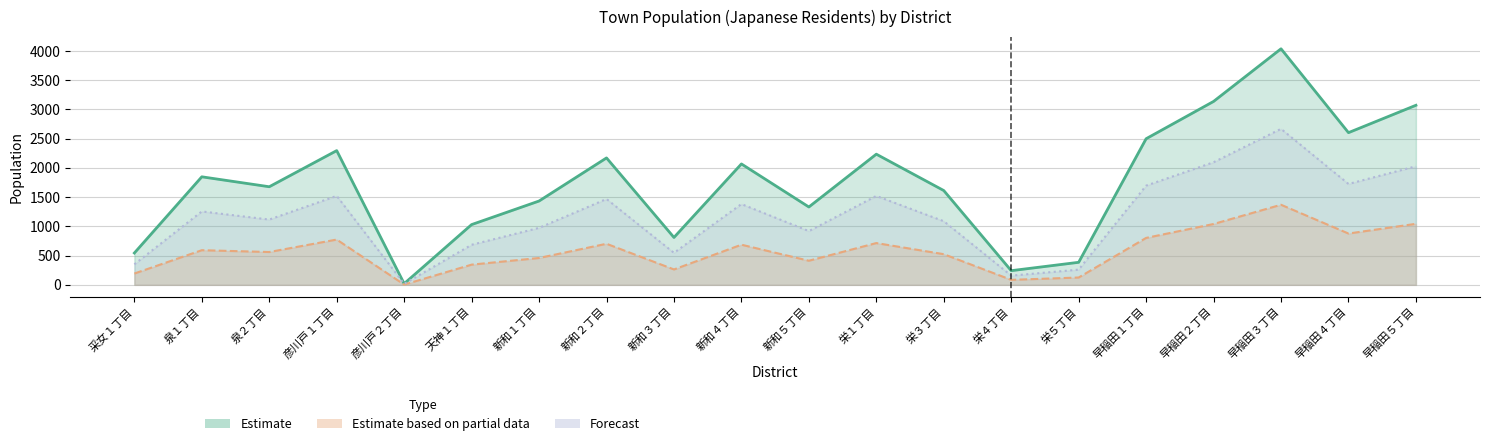

How many distinct data groups are displayed?

3